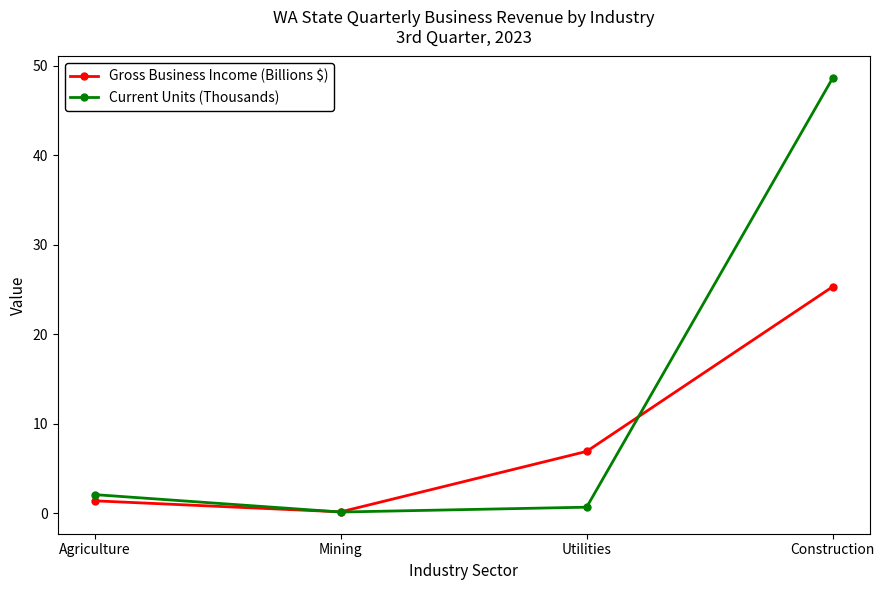

Which series has the largest range (max minus min)?

Current Units (Thousands)